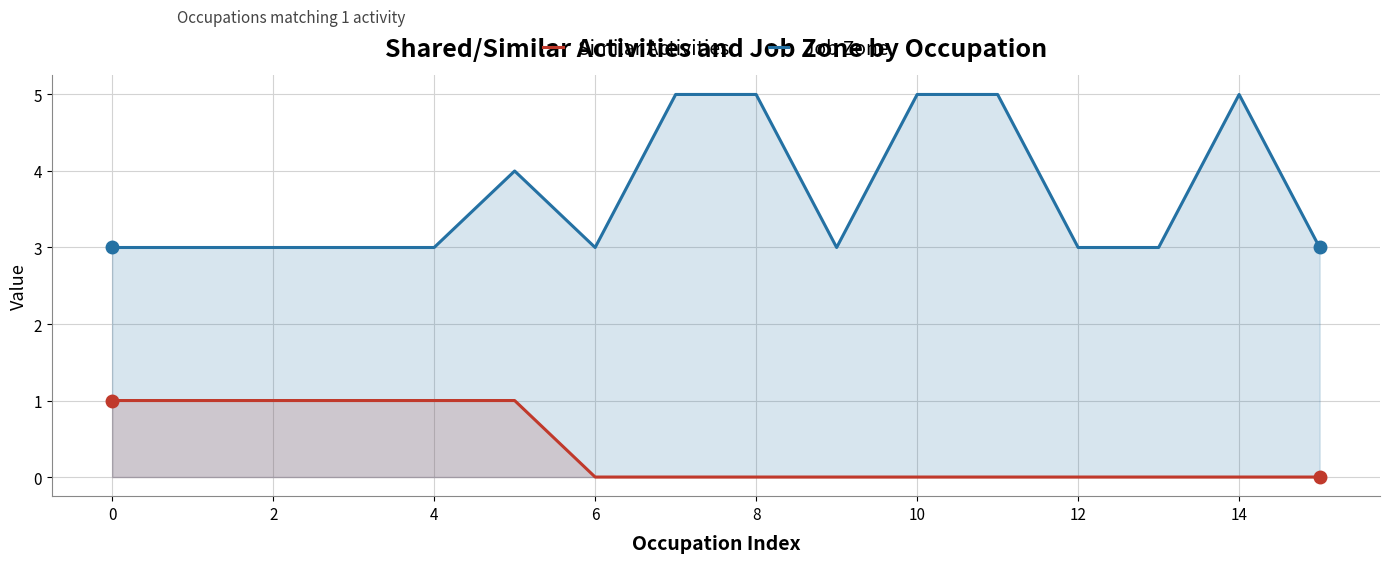

True or false: Similar Activities has a value of 1 at 13.

False